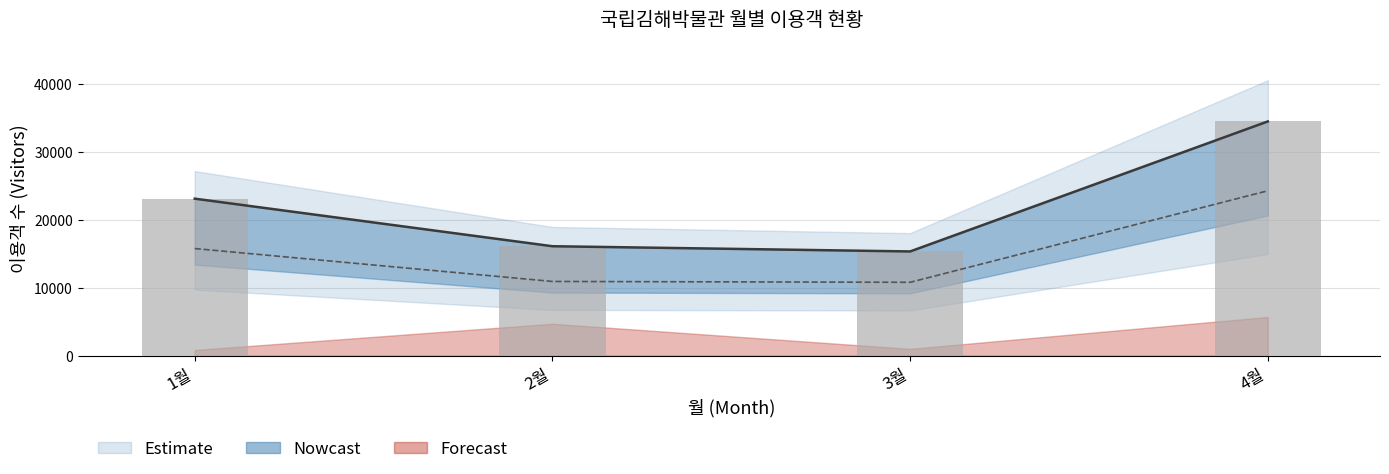

The chart shows a value of 28962 at 2월. True or false?

False